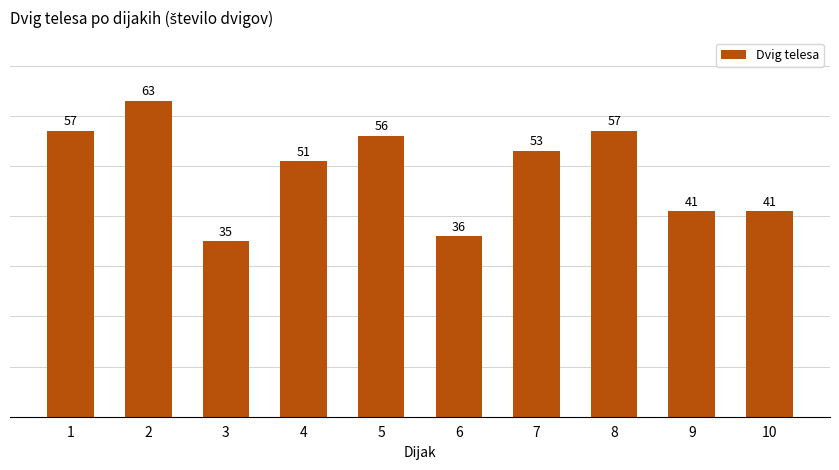

Which label corresponds to the largest value in the chart?

2